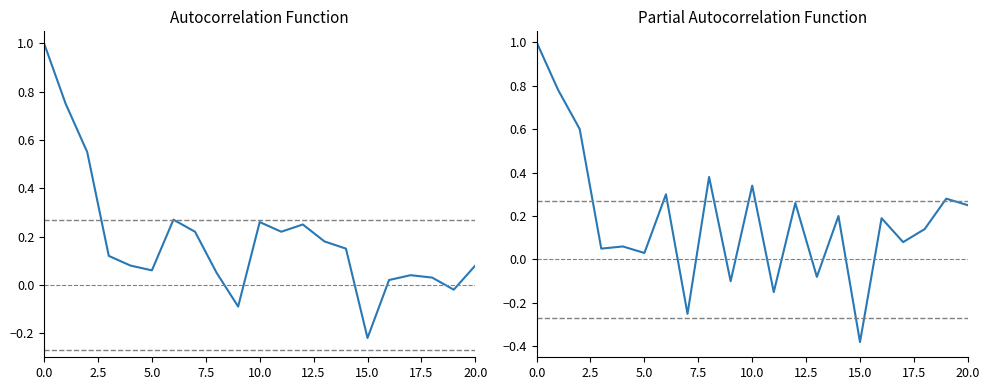

Which has a higher value, 17.5 or 5.0?

5.0